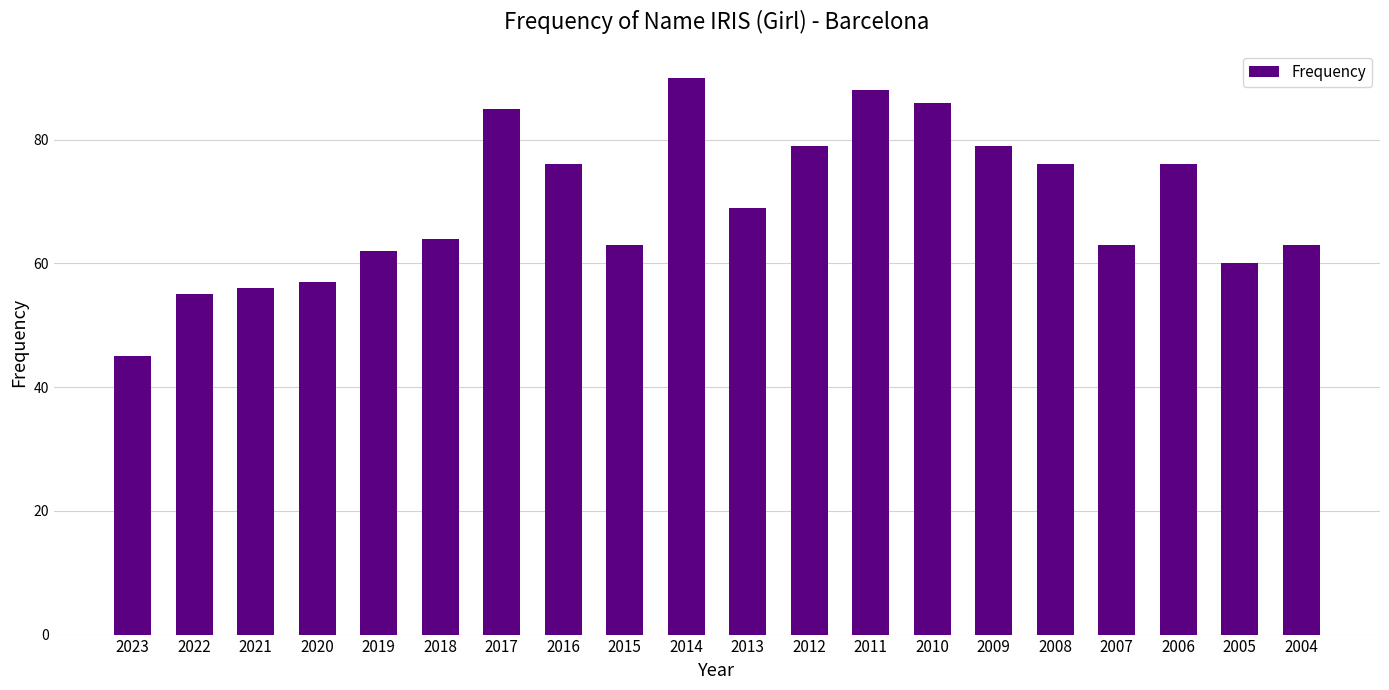

Reading left to right, extract all data points from this chart.

45	55	56	57	62	64	85	76	63	90	69	79	88	86	79	76	63	76	60	63